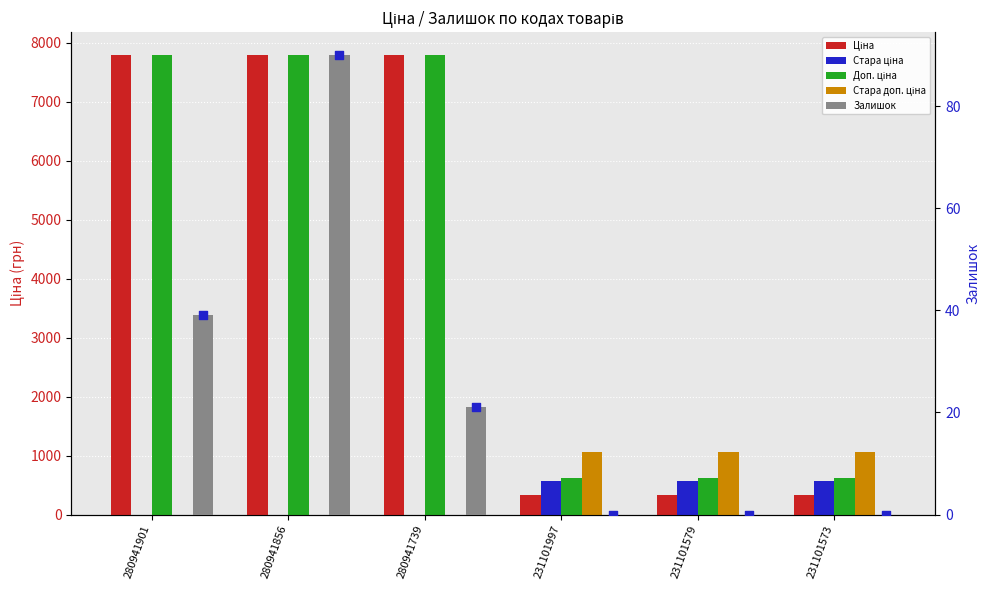

Which series has the largest total across all categories?

Доп. ціна